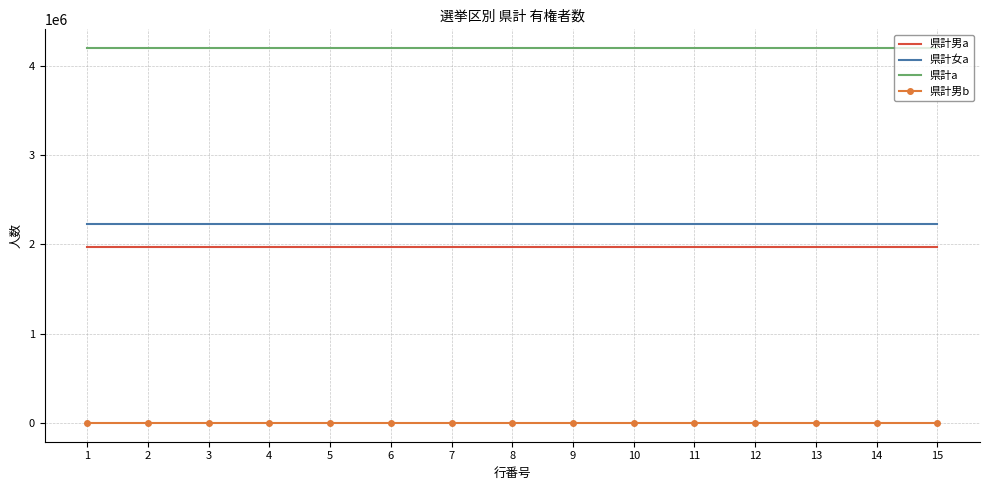

What is the minimum value for 県計男a?

1965932